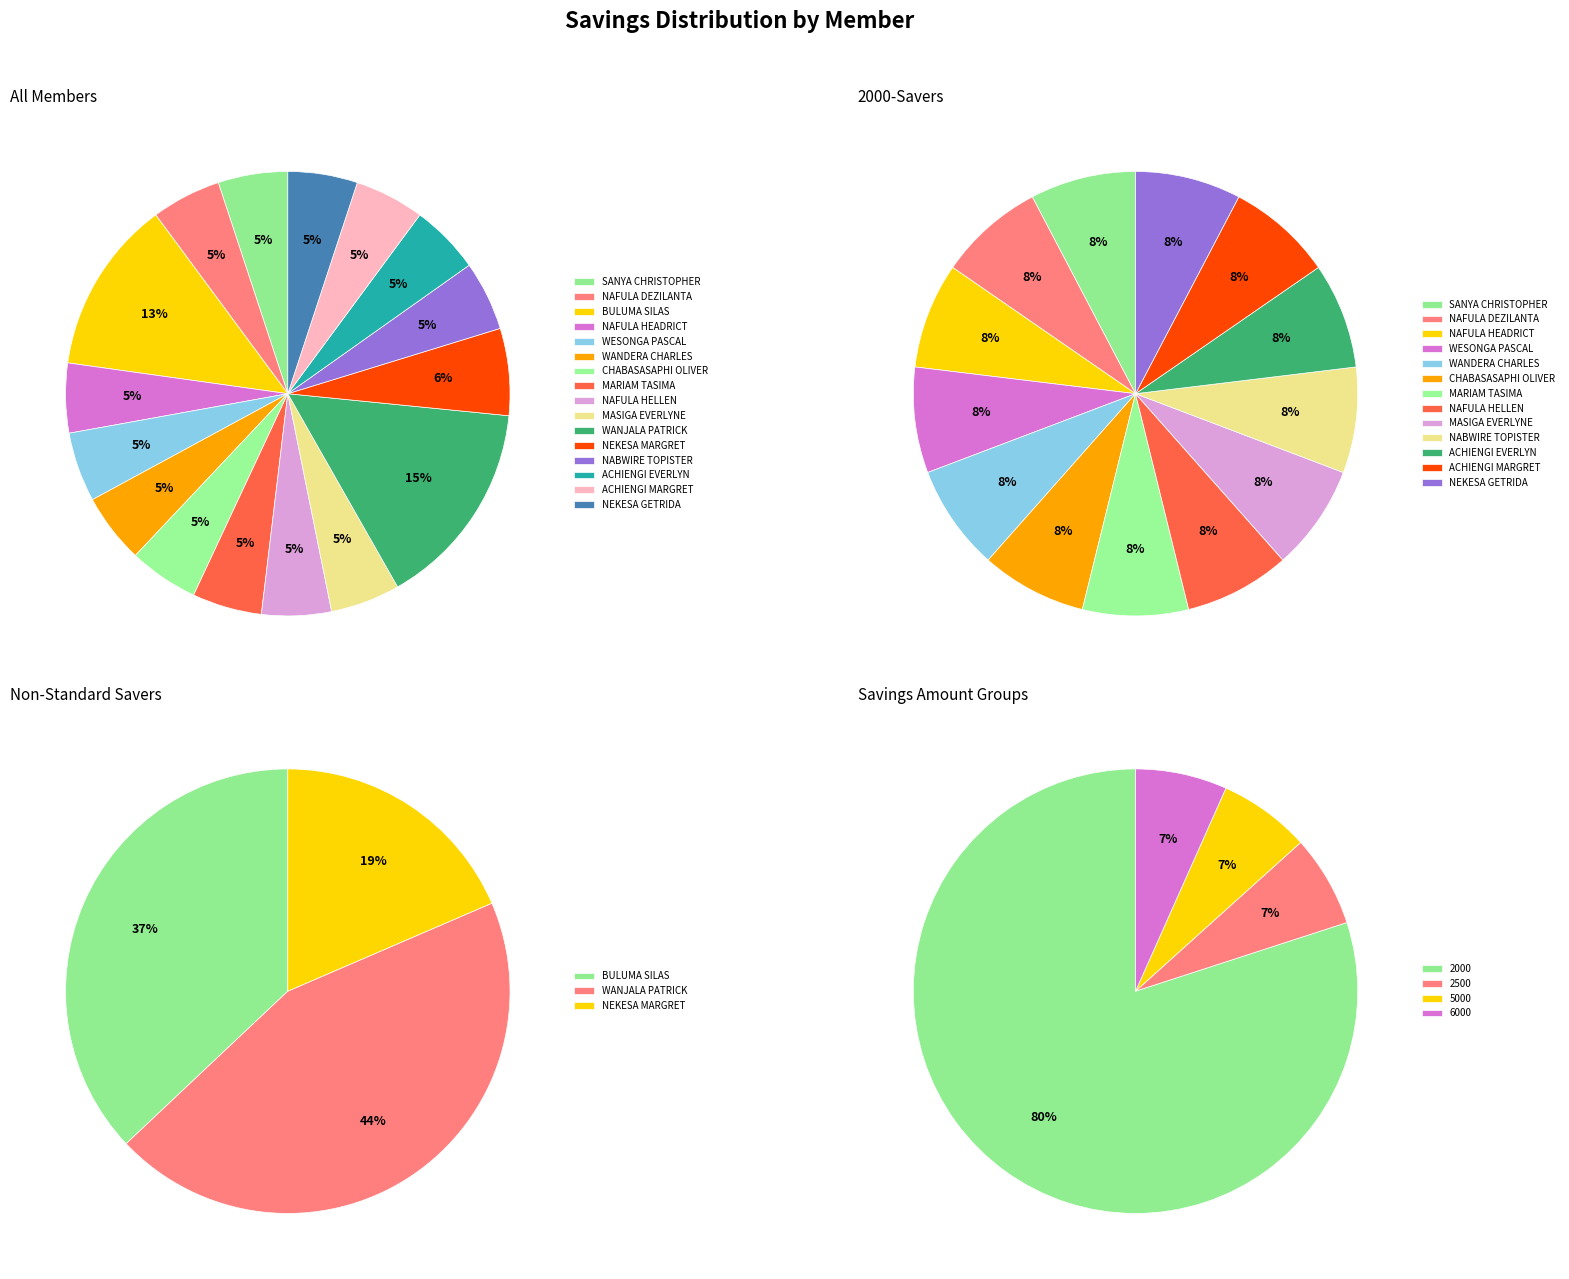

Combined, what portion of the pie is ACHIENGI EVERLYN and SANYA CHRISTOPHER?

10.1%